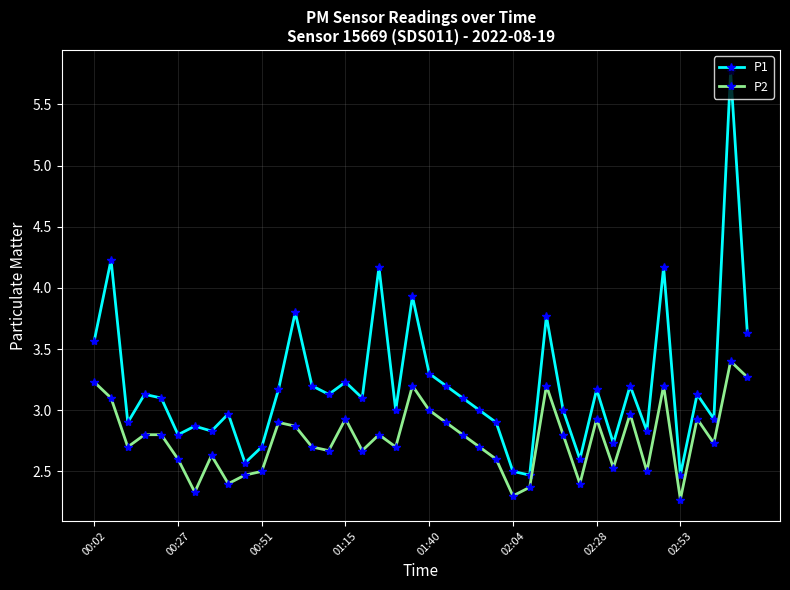

Which series has the widest spread of values?

P1